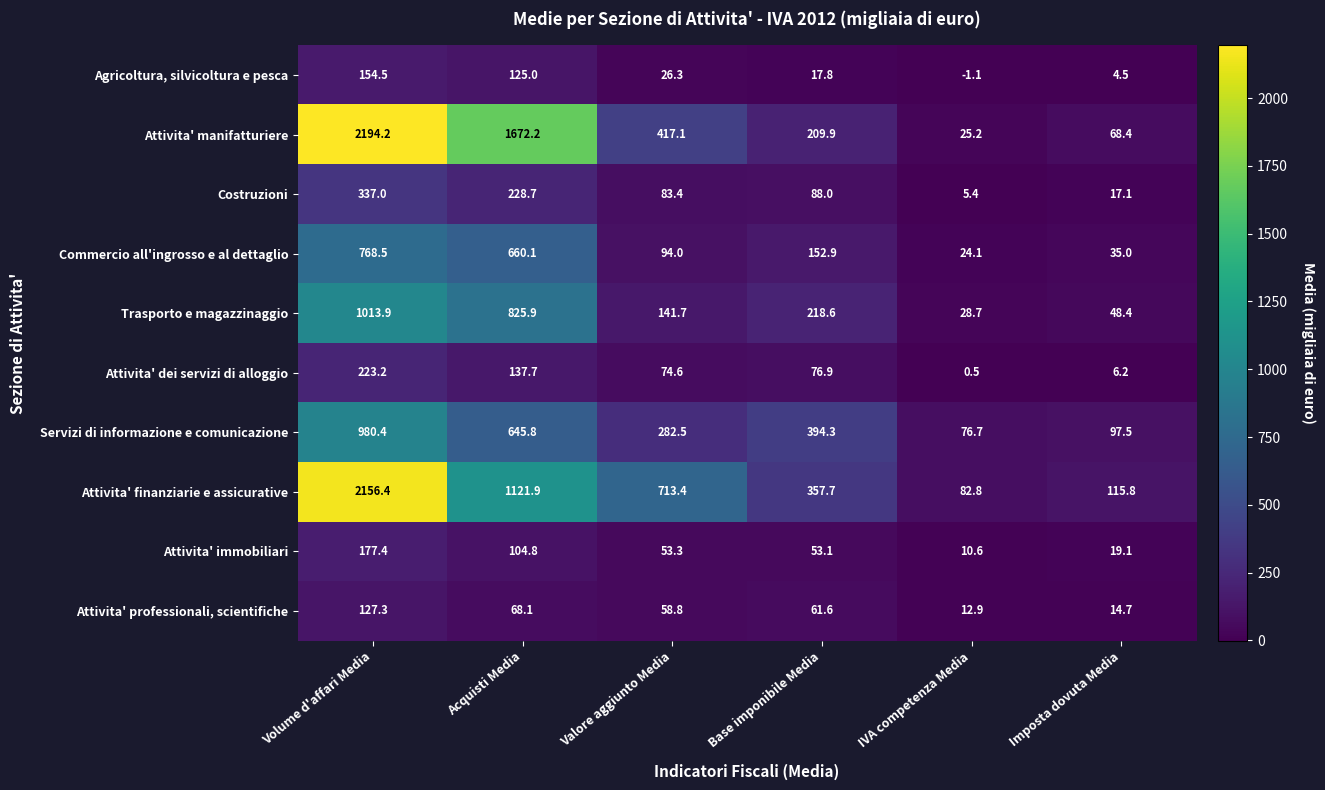

What value does the Commercio all'ingrosso e al dettaglio series have at IVA competenza Media?

24.1